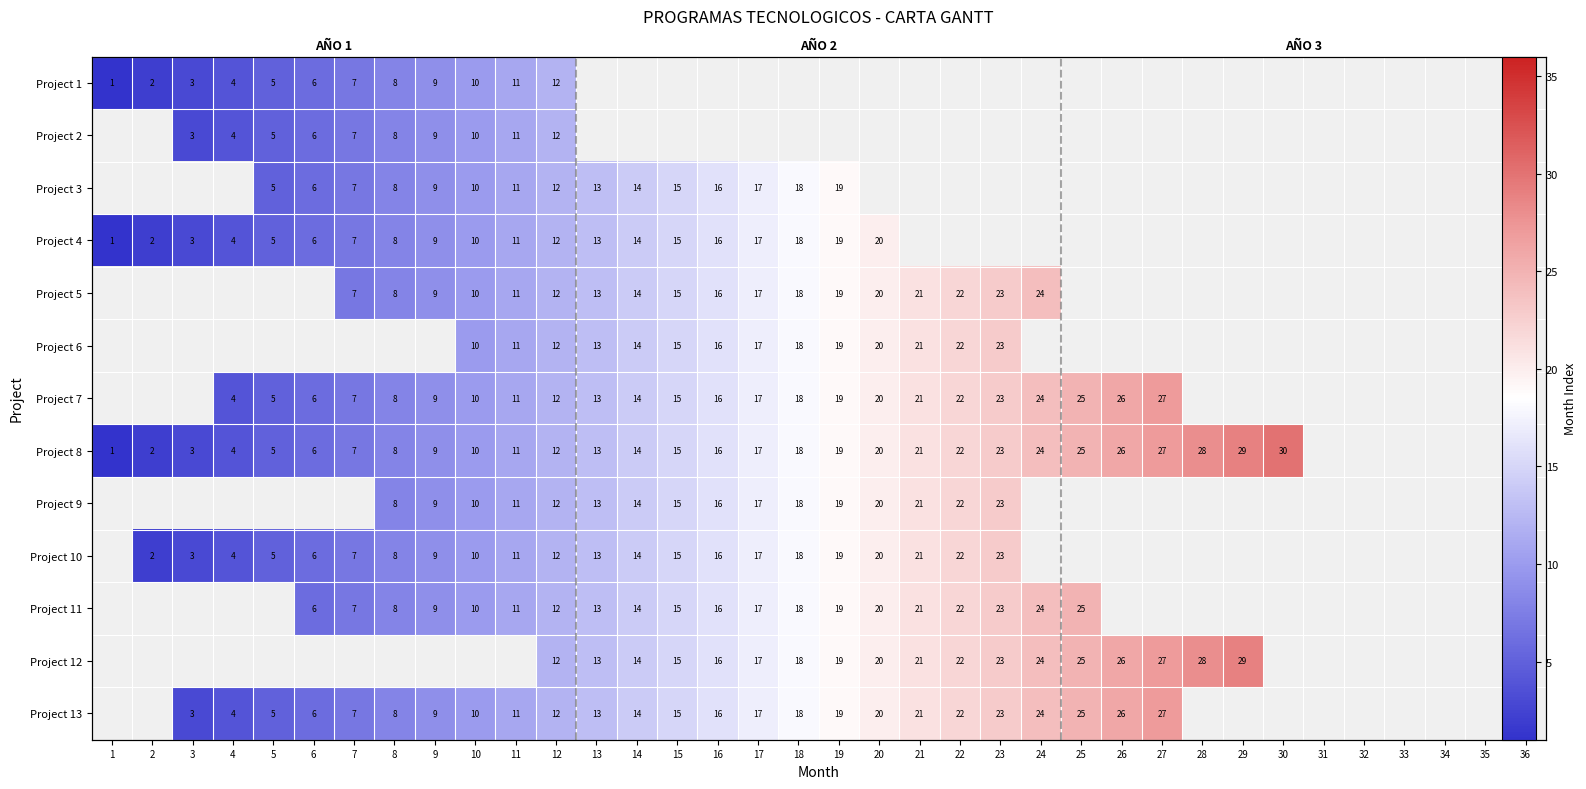

Which has a higher value, 36 or 23?

23